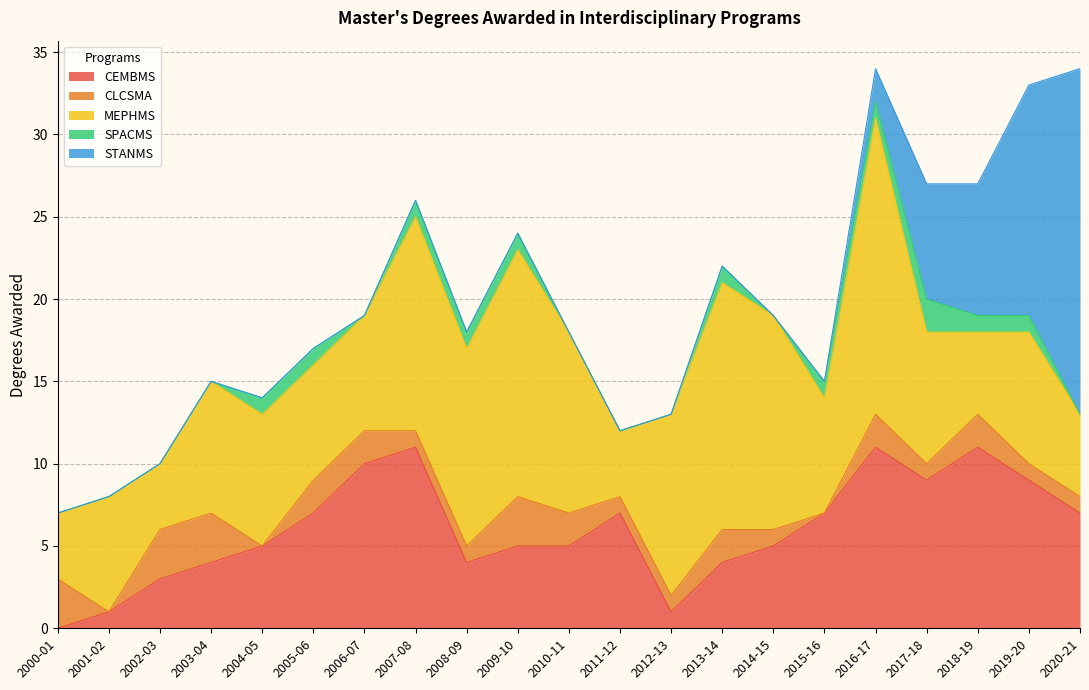

What are all the series names shown in the legend?

CEMBMS, CLCSMA, MEPHMS, SPACMS, STANMS